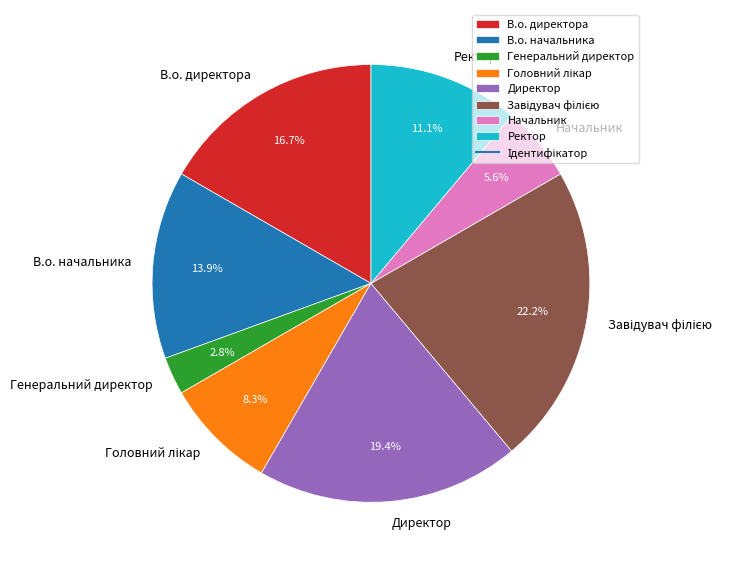

What is the total percentage of Директор and Начальник?

25.0%